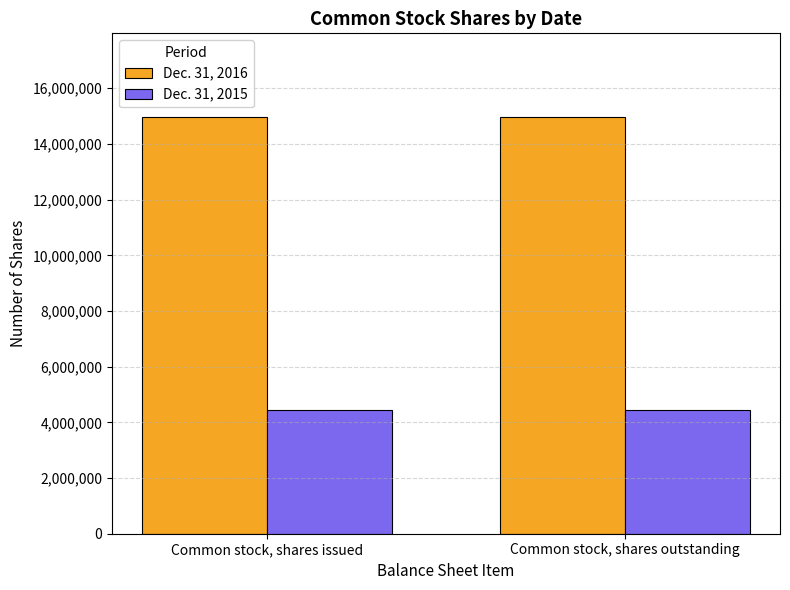

Reading left to right, what are all the values shown in this chart?

Dec. 31, 2016: Common stock, shares issued=14977397	Common stock, shares outstanding=14977397
Dec. 31, 2015: Common stock, shares issued=4450994	Common stock, shares outstanding=4450994